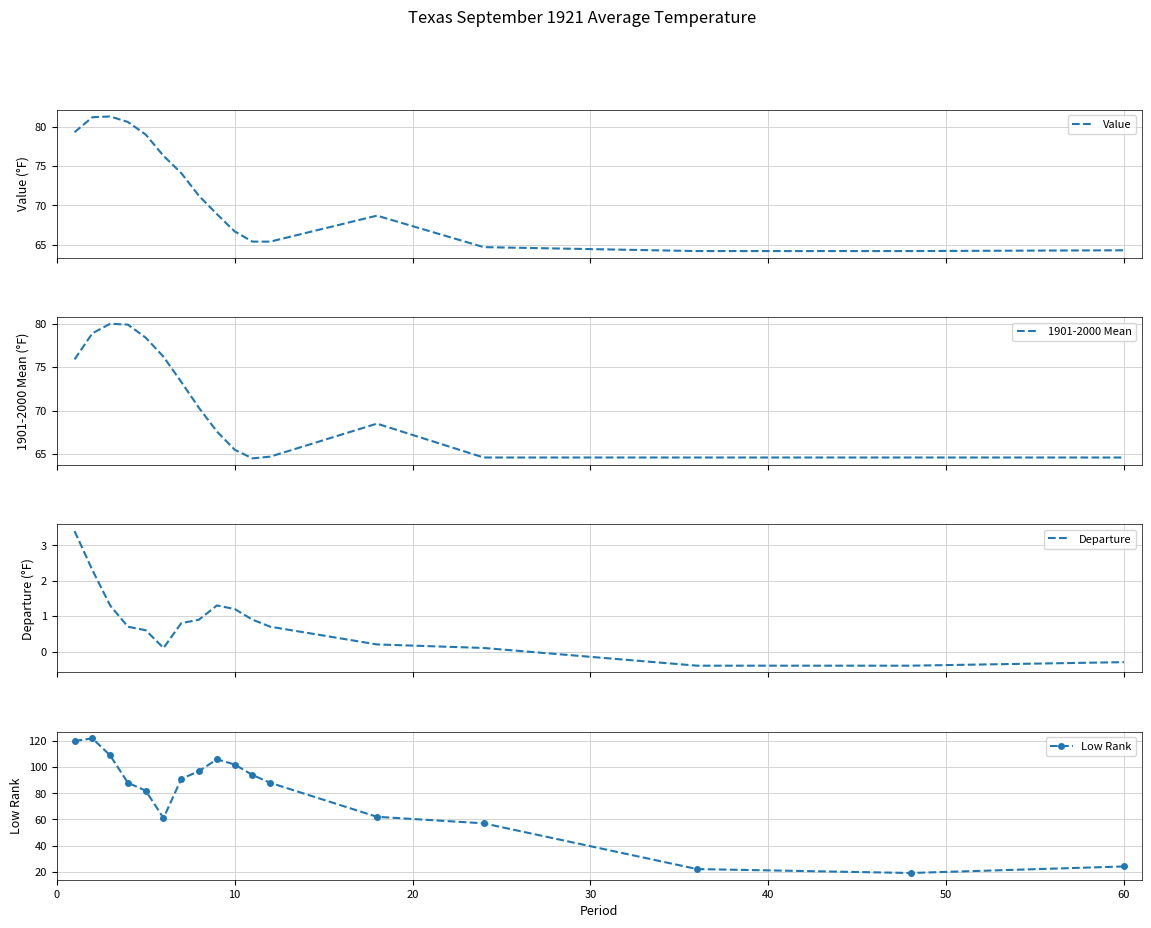

What is the greatest value displayed?

122.0